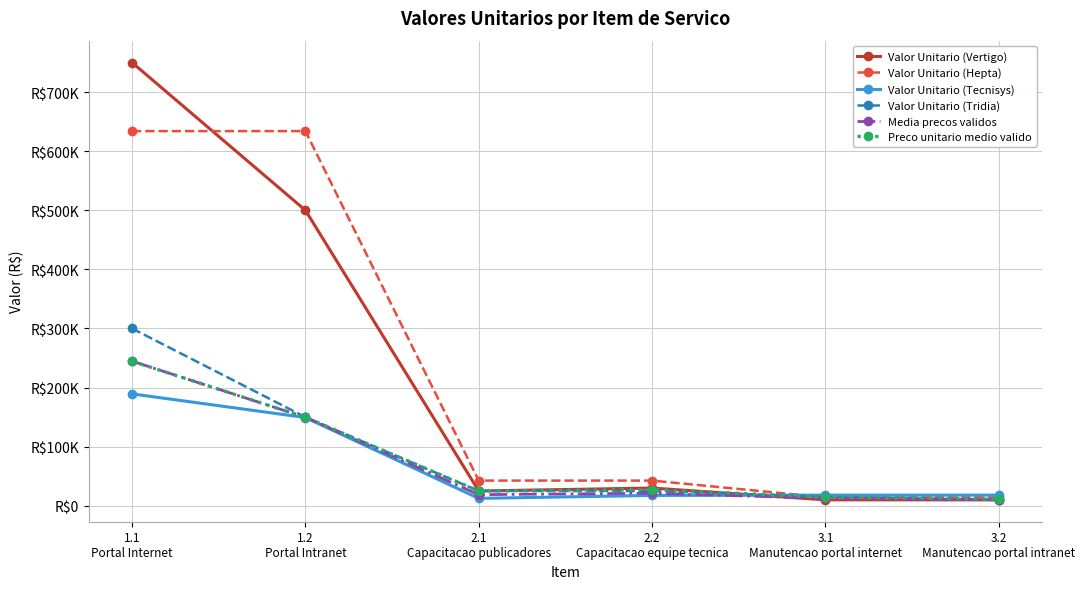

How many times do Media precos validos and Valor Unitario (Tecnisys) cross each other?

1